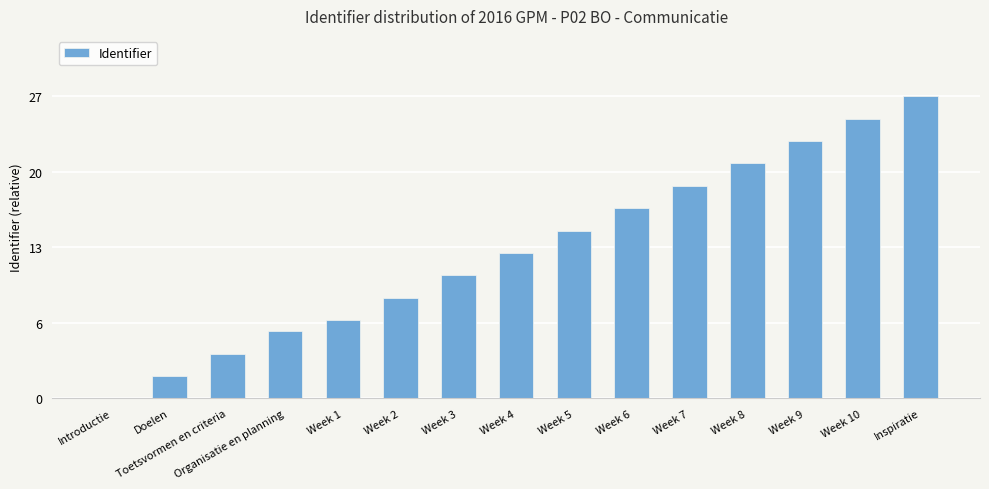

Are the bars horizontal?

No